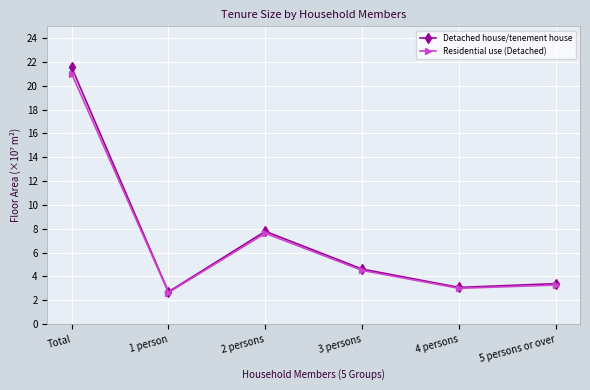

How many lines are shown in the chart?

2